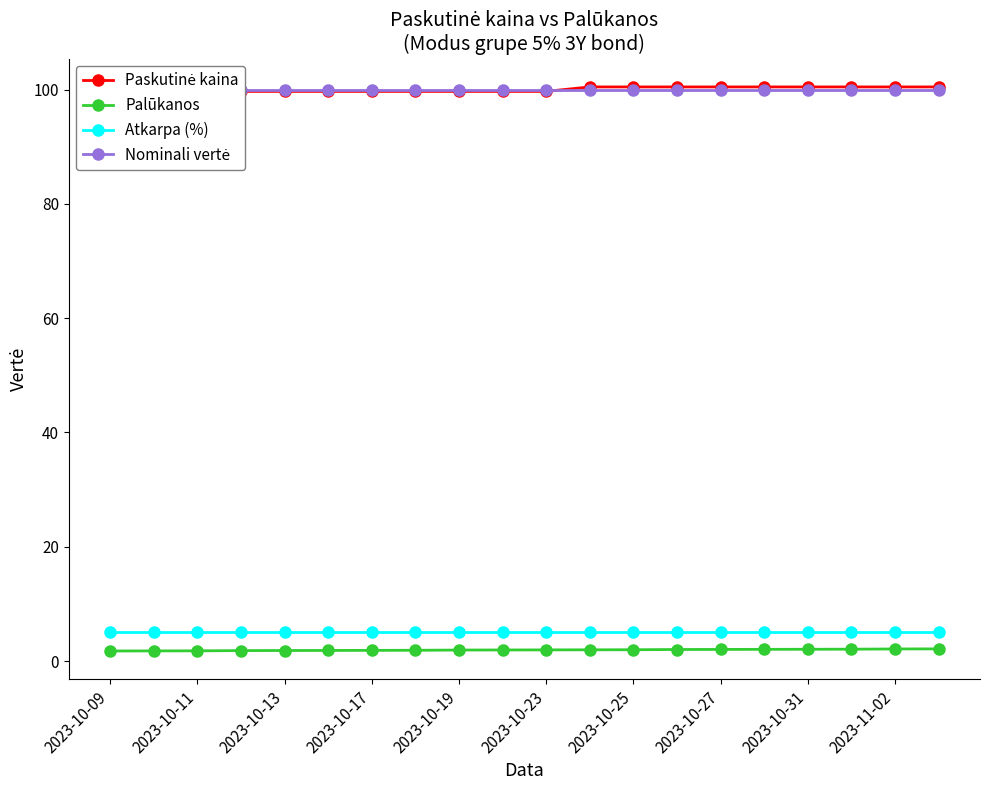

At how many categories does at least one series exceed 88?

20